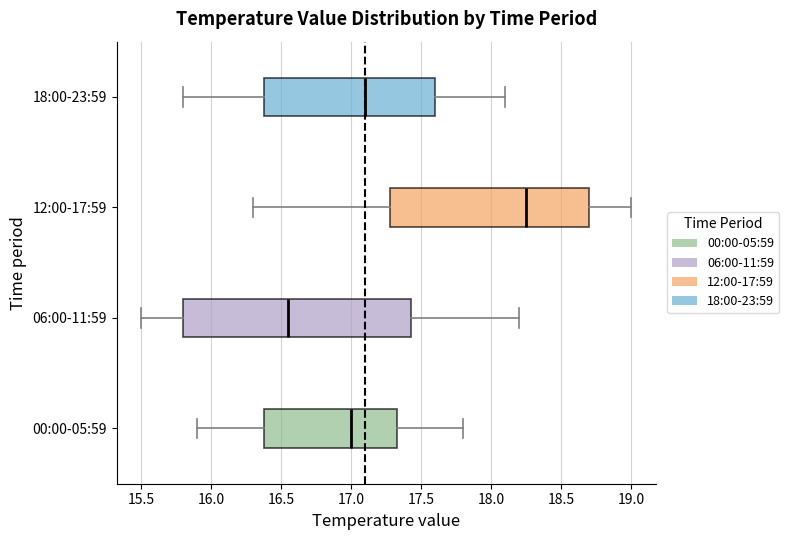

Where is the left edge of the box for 00:00-05:59 on the x-axis? The values are not printed on the chart, so give them approximately, as read against the axis.

16.40